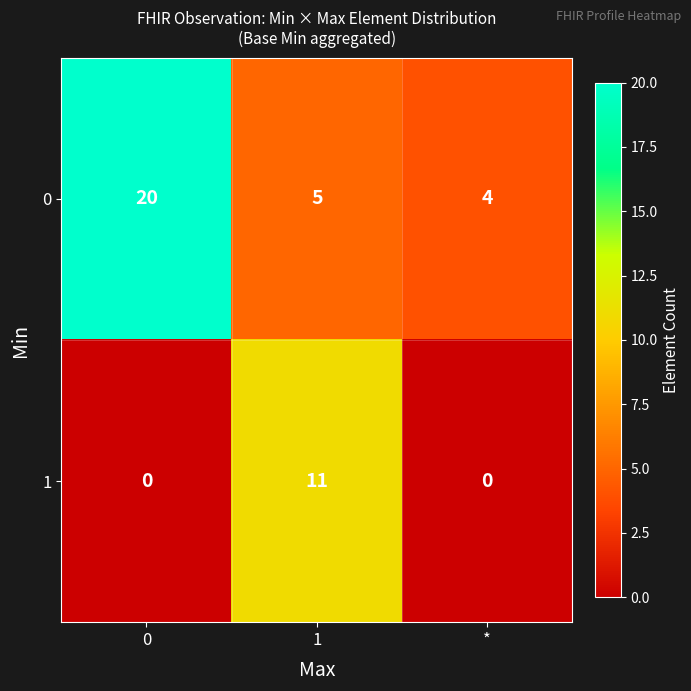

What is the greatest value displayed?

20